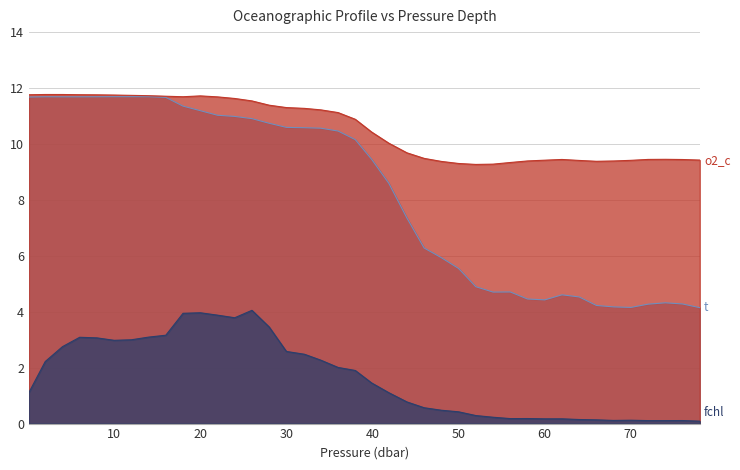

What is the difference between the maximum and minimum values in the t series?

7.5